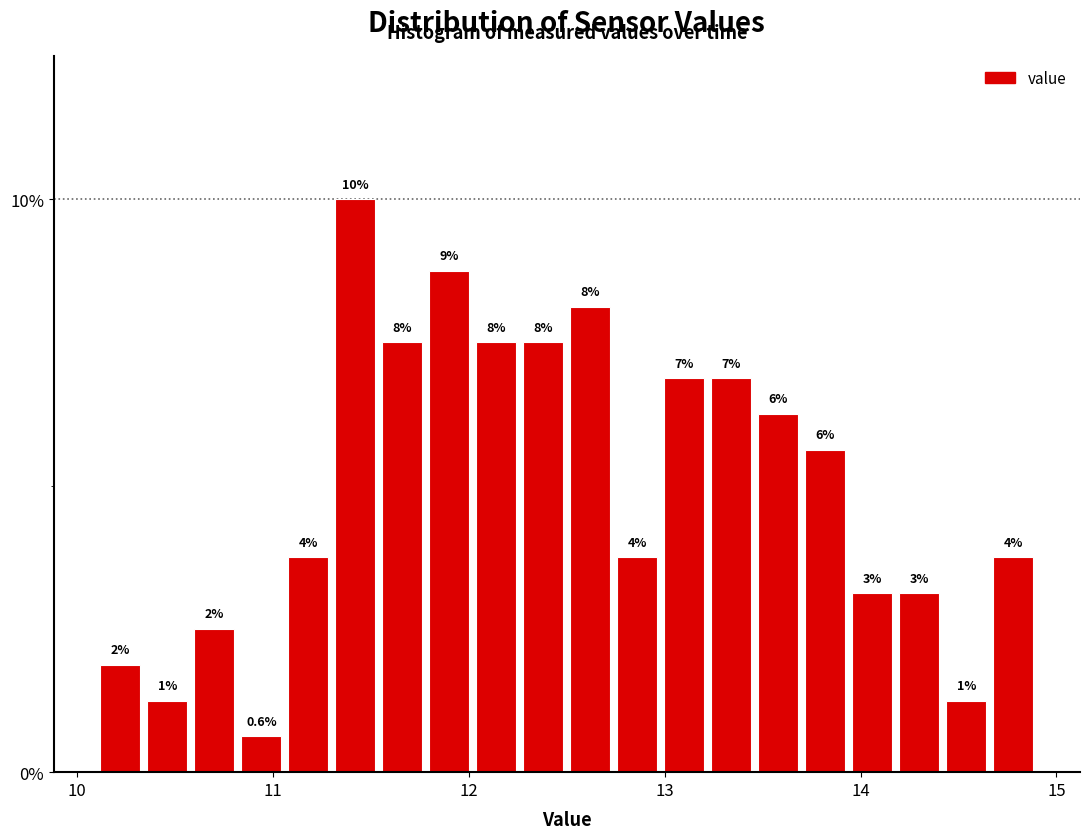

Around what value on the x-axis is the tallest bar? Give the approximate position of its centre, as read against the axis.

11.4